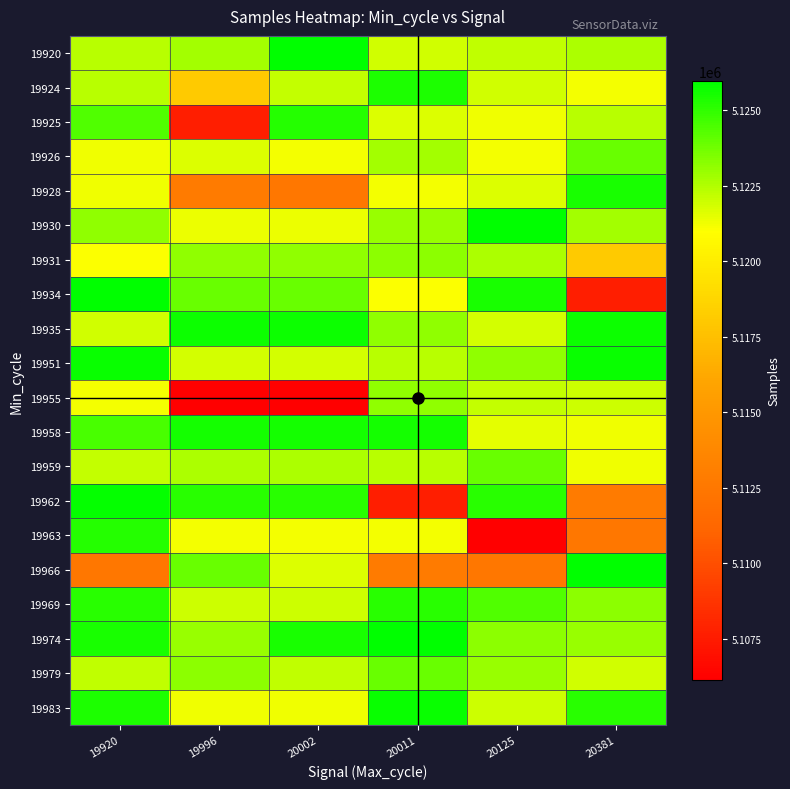

Between 19920 and 20002, which series saw the biggest shift?

19955